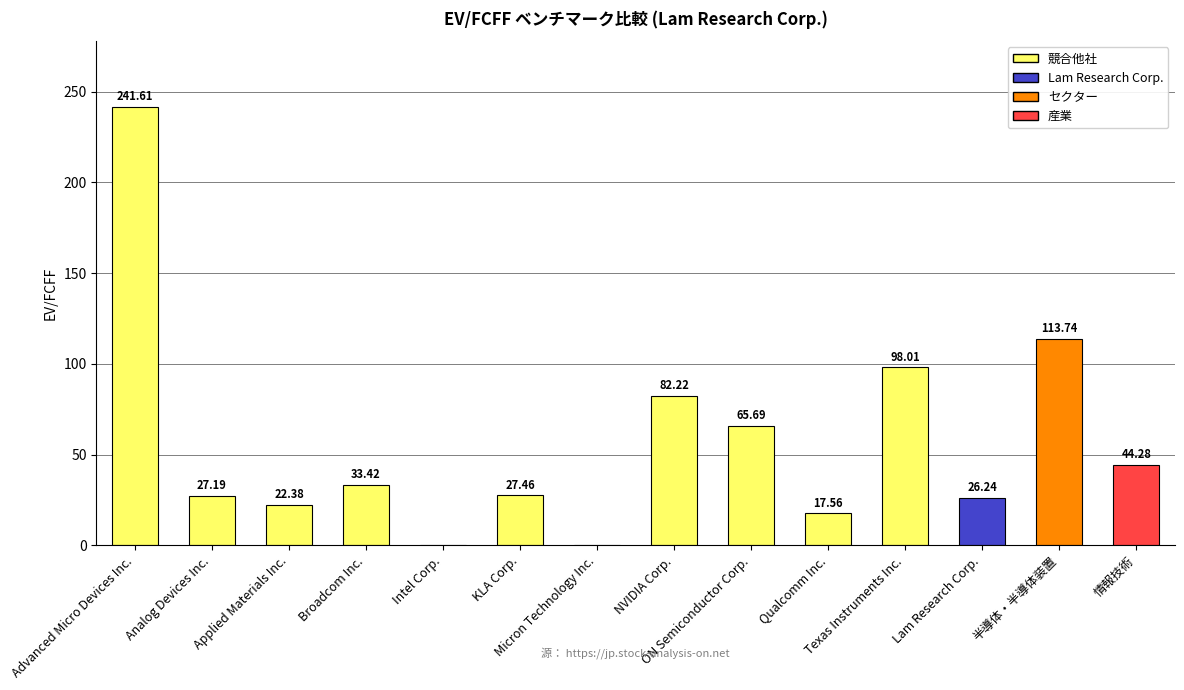

What is the sum of all values?

799.8